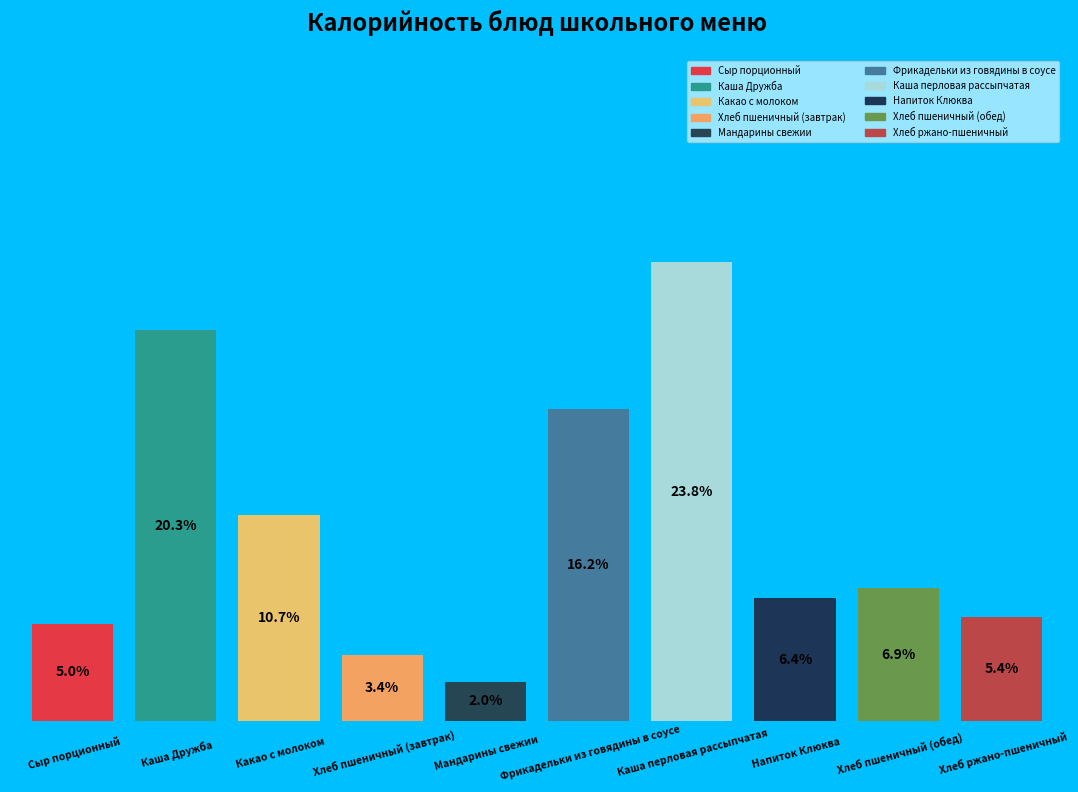

What percentage is the Хлеб ржано-пшеничный slice, to the nearest percent?

5%